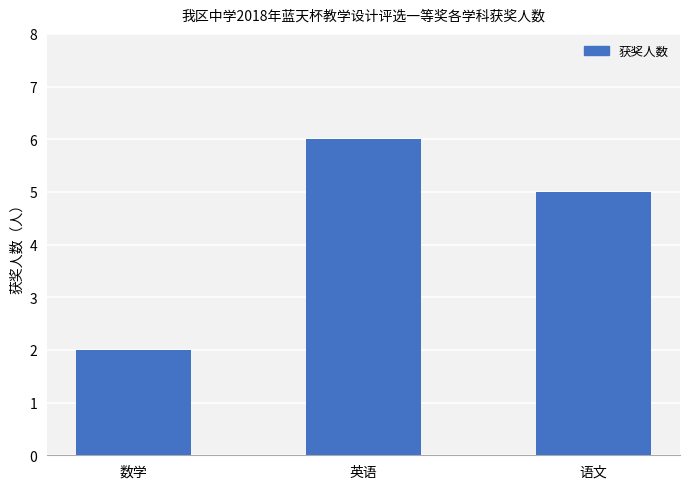

Rank the categories by value from highest to lowest.

英语, 语文, 数学